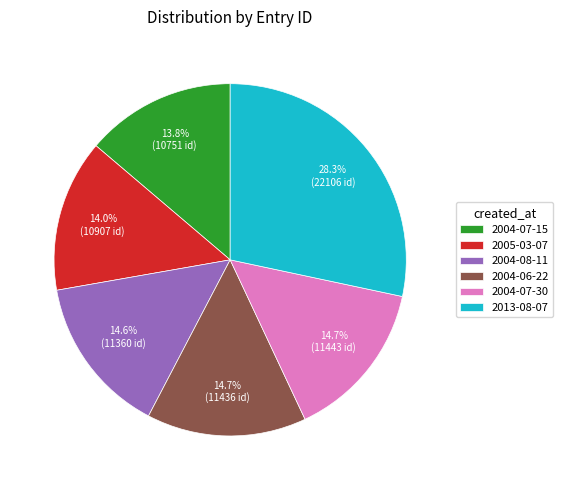

What is the ratio of the value at 2004-07-15 to the value at 2004-08-11?

0.9